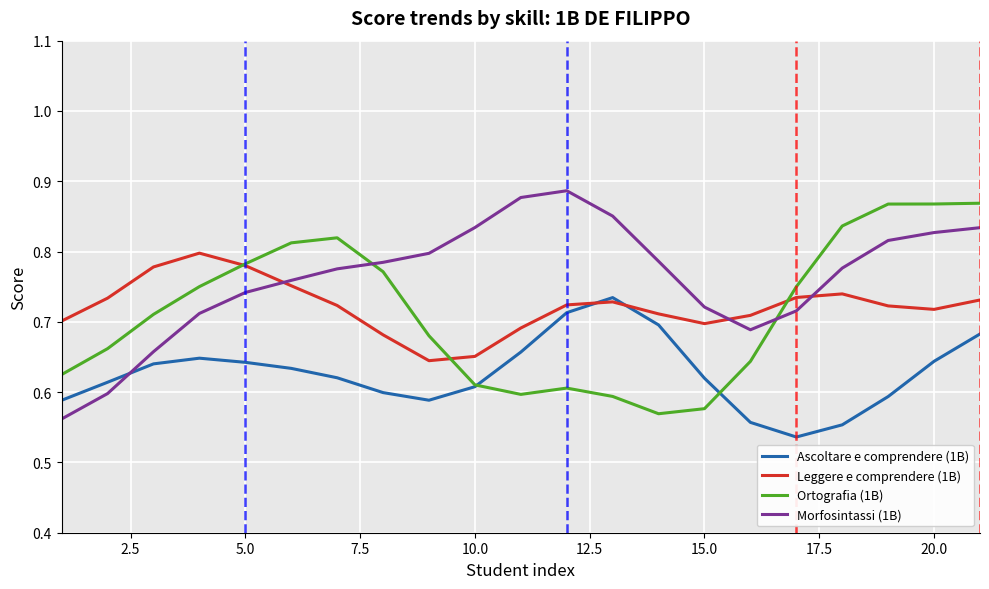

Which series has the largest total across all categories?

Morfosintassi (1B)